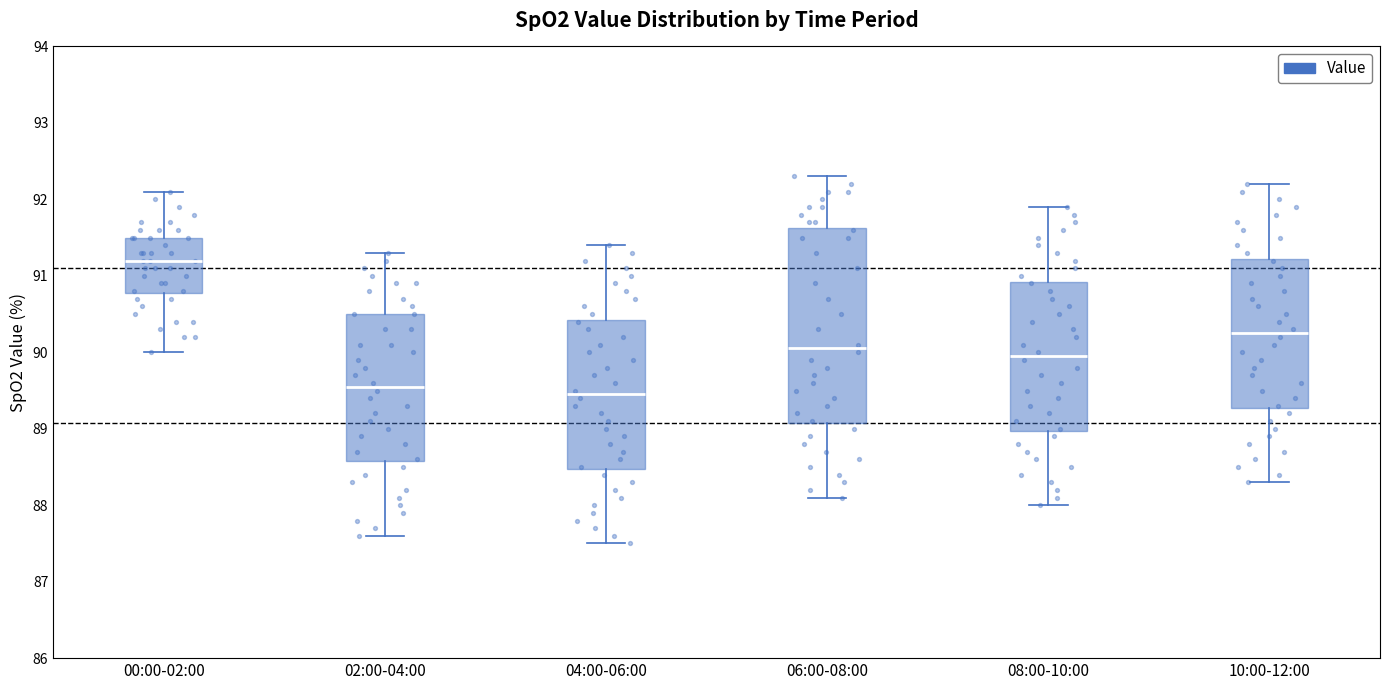

Comparing the boxes themselves (not the whiskers), which one is the tallest?

06:00-08:00